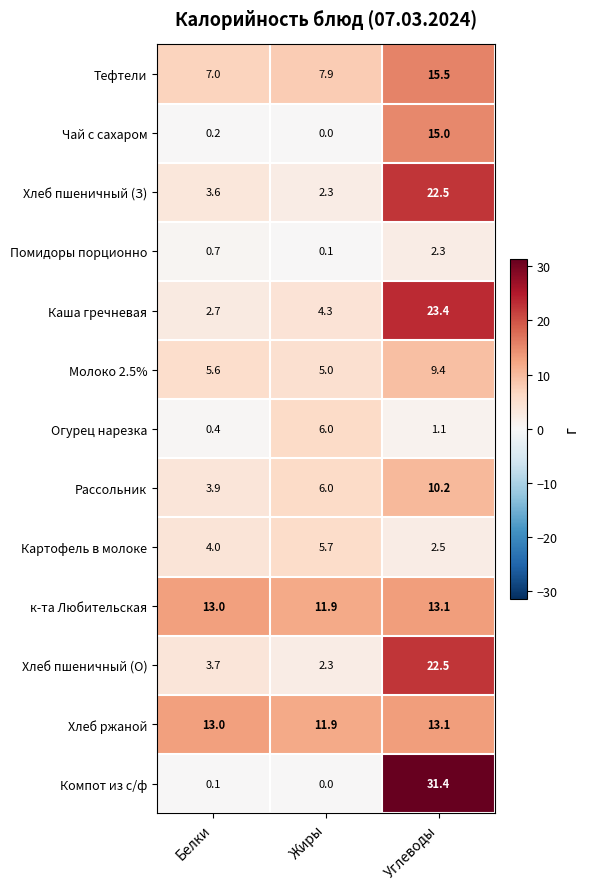

At how many categories does at least one series exceed 30?

1